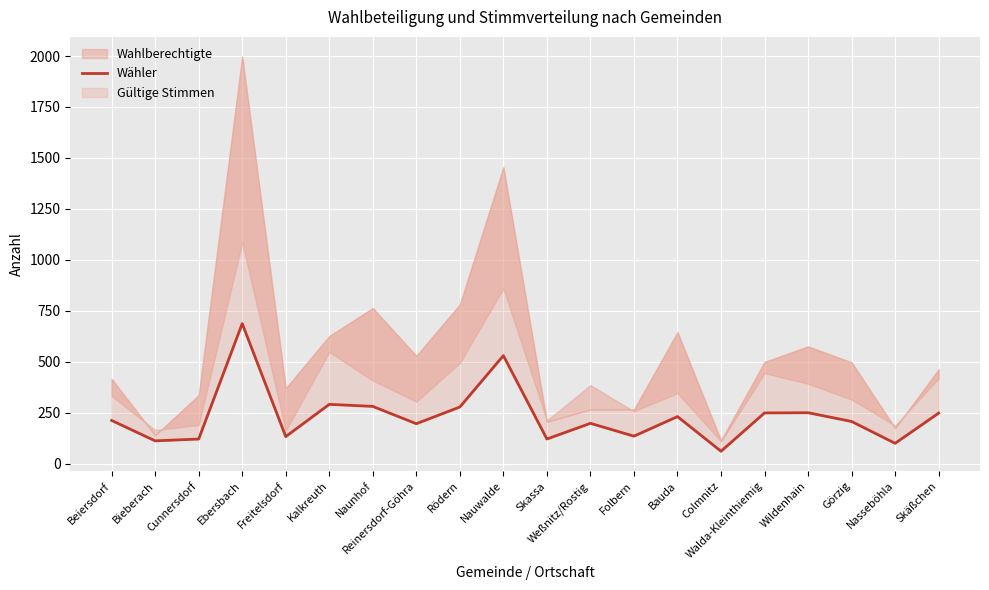

Where is the data nearest to the value 375?

Kalkreuth